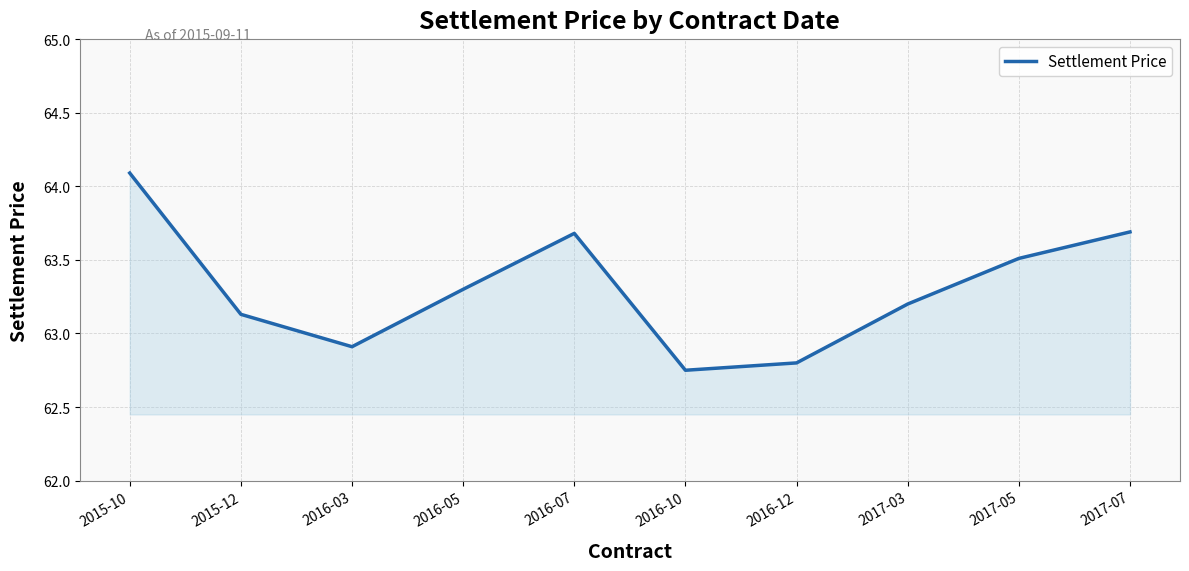

What is the average value?

63.3